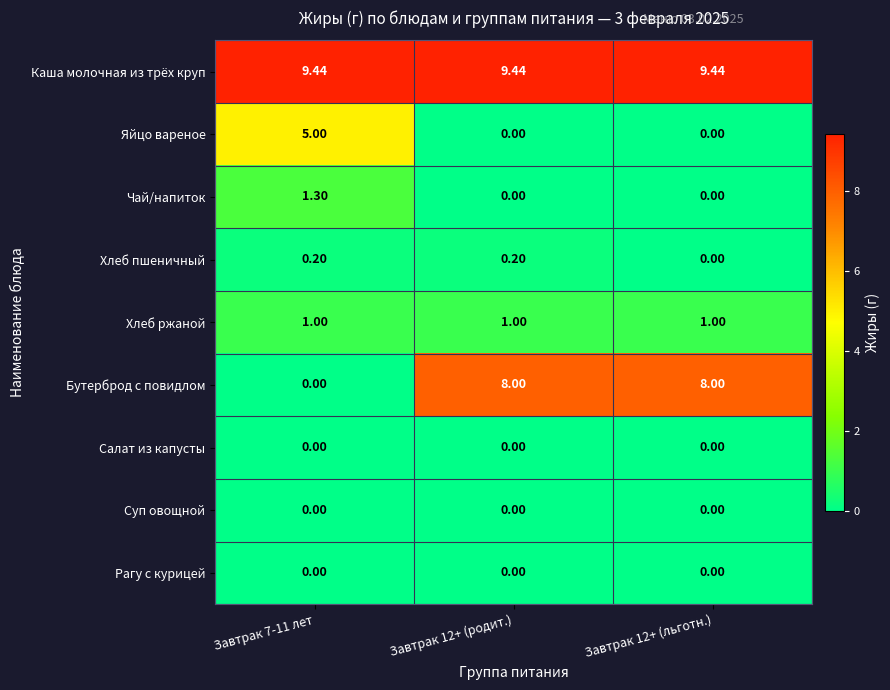

Is the value of Суп овощной at Завтрак 12+ (родит.) greater than the value of Хлеб ржаной at Завтрак 12+ (льготн.)?

No